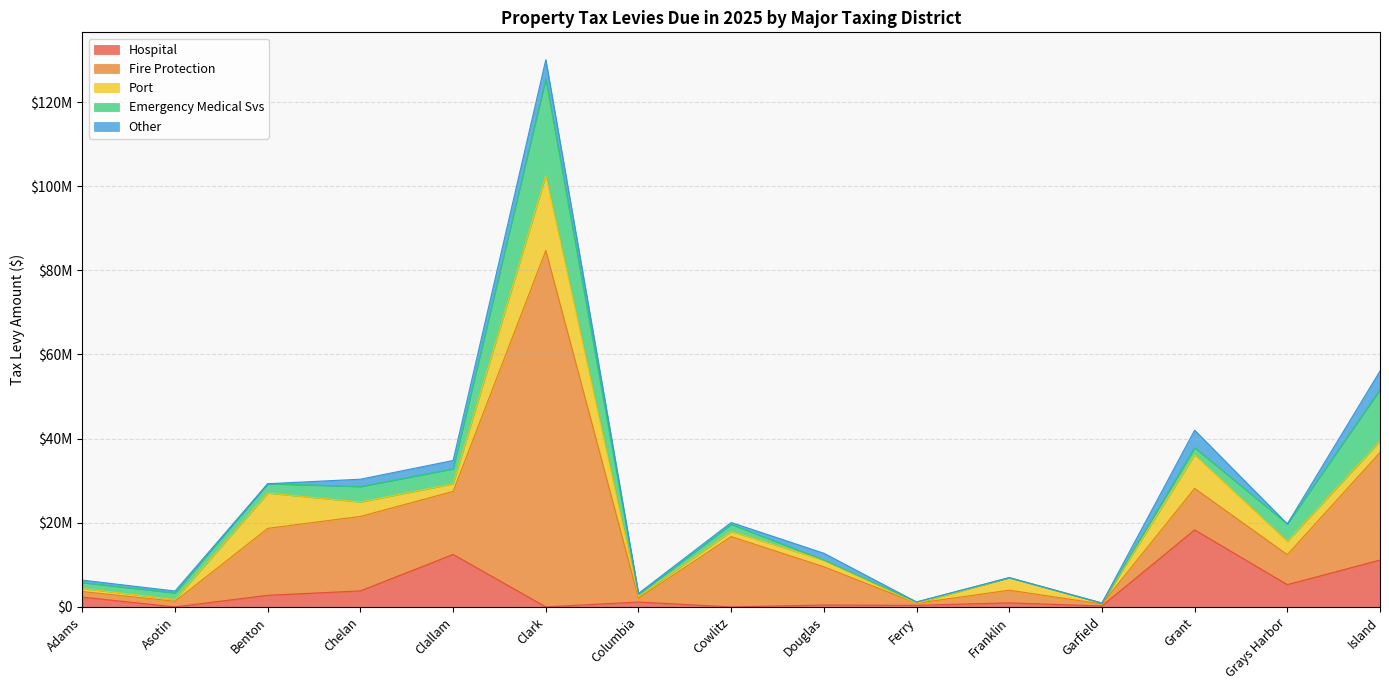

How many interior local peaks does the Other series have?

4